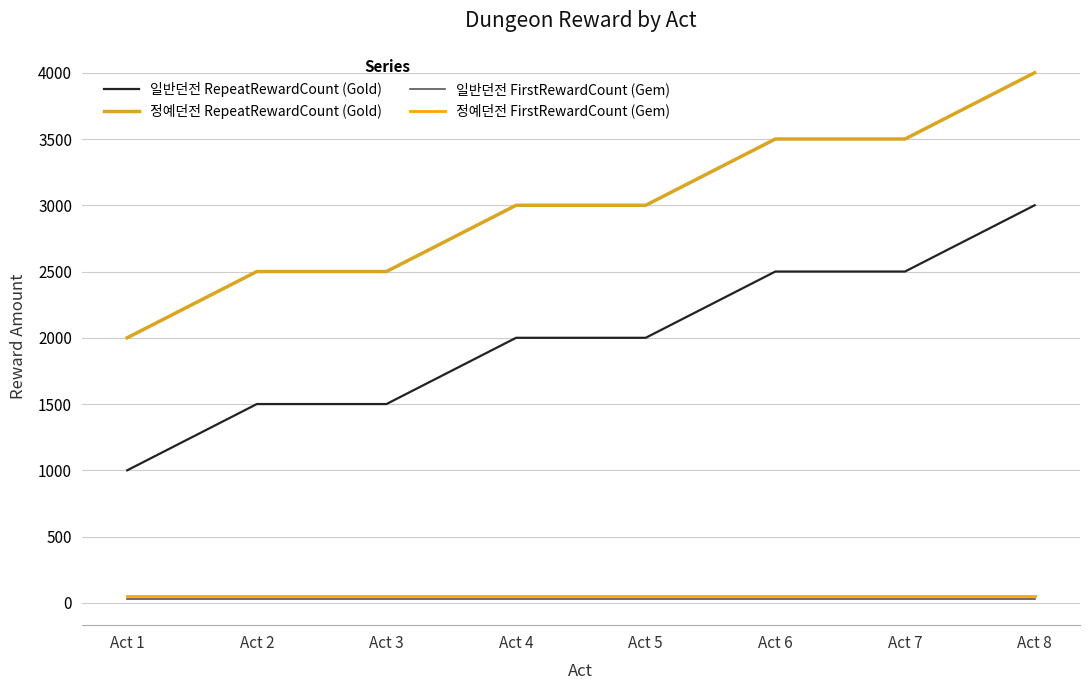

At which label does 일반던전 RepeatRewardCount (Gold) reach its peak?

Act 8